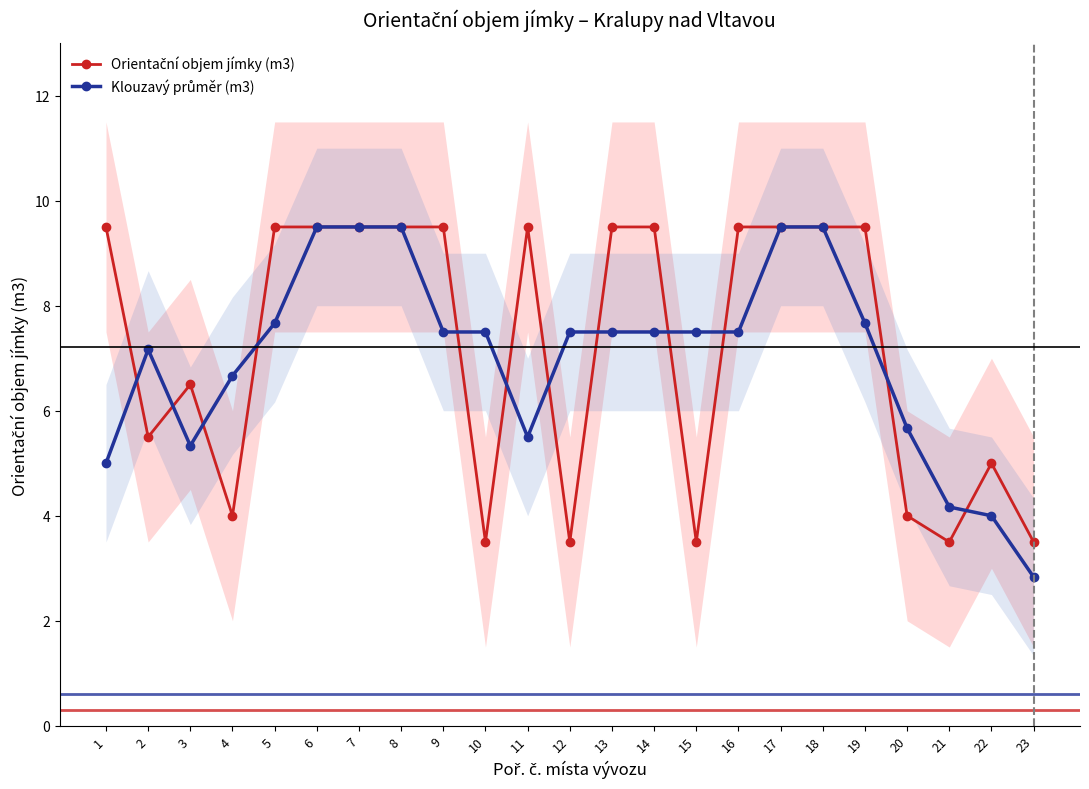

Which category has the lowest value across all series?

23